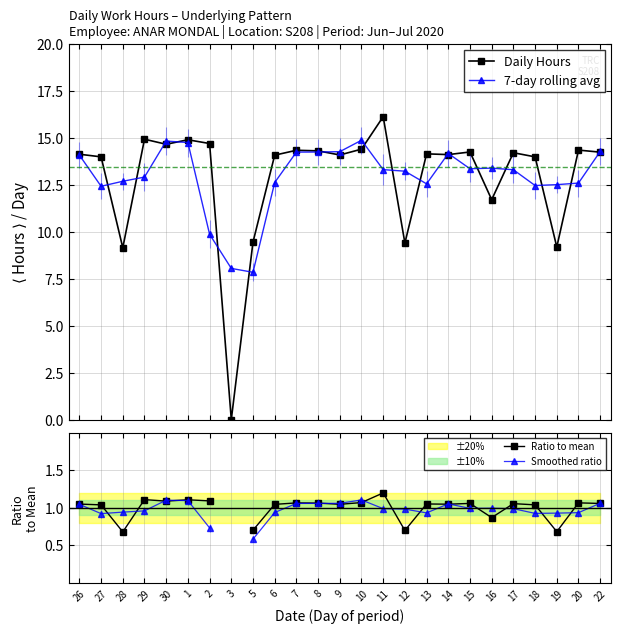

What is the sum of all 7-day rolling avg values?

322.9